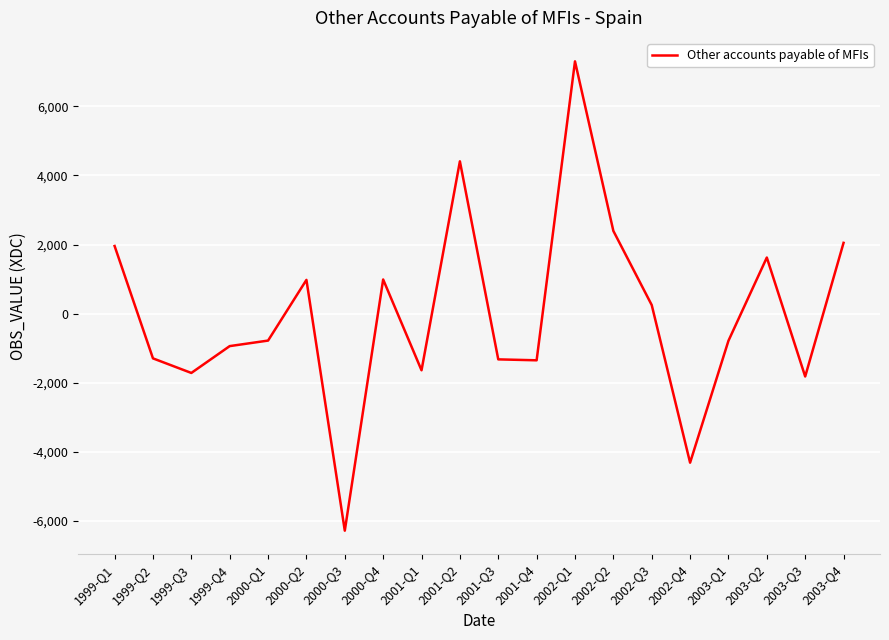

At which label does the data first exceed -781?

1999-Q1